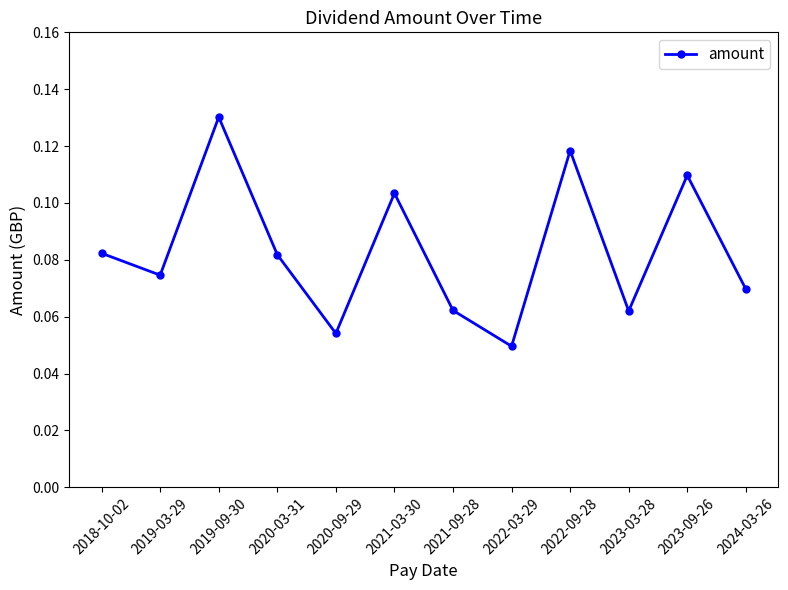

How many values are between 0 and 1?

12